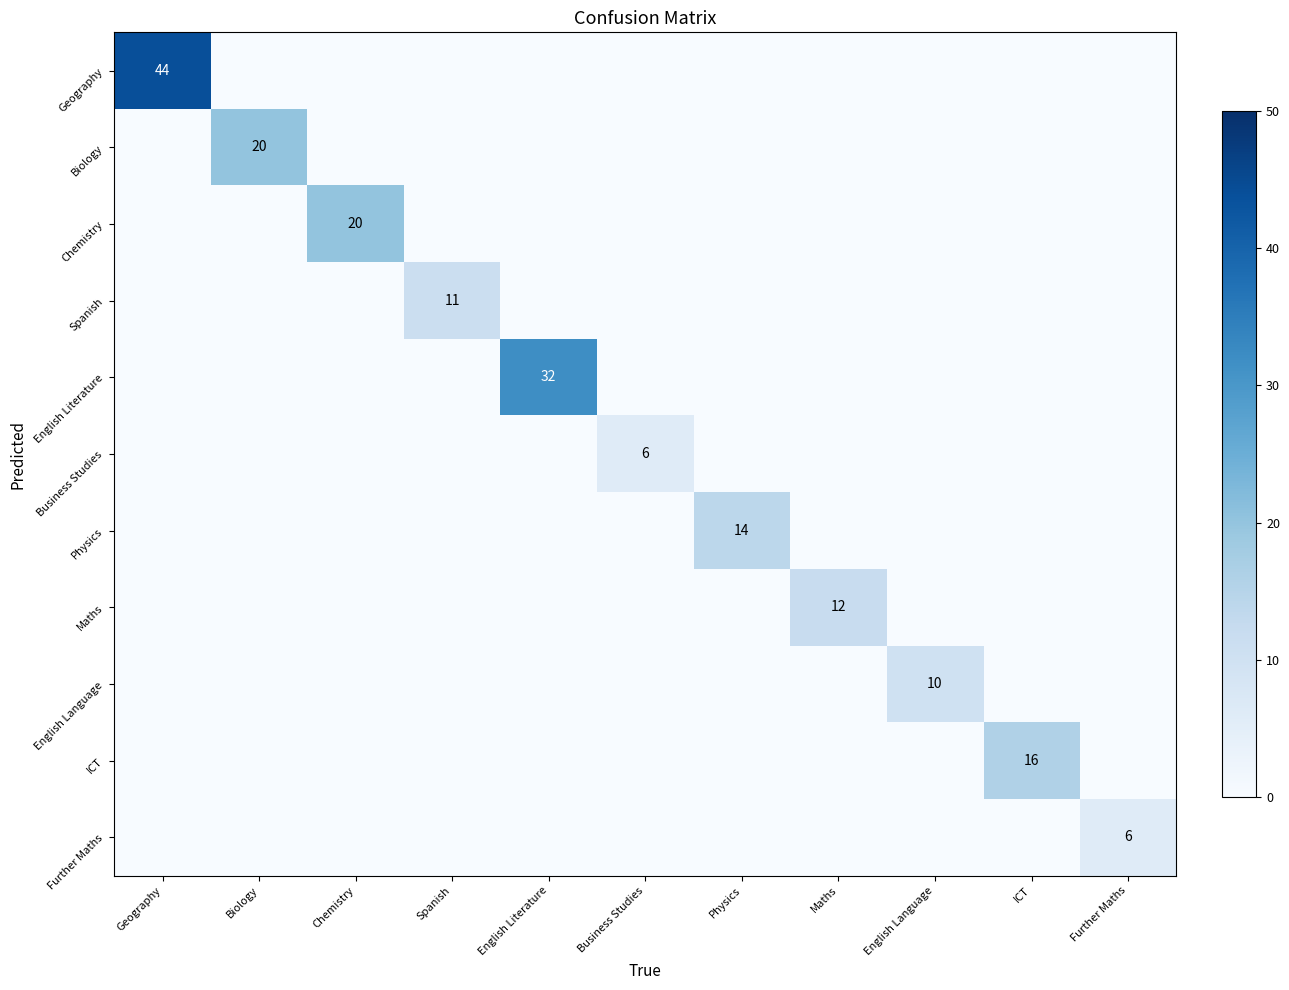

Is it true that Business Studies equals 6 at Business Studies?

True